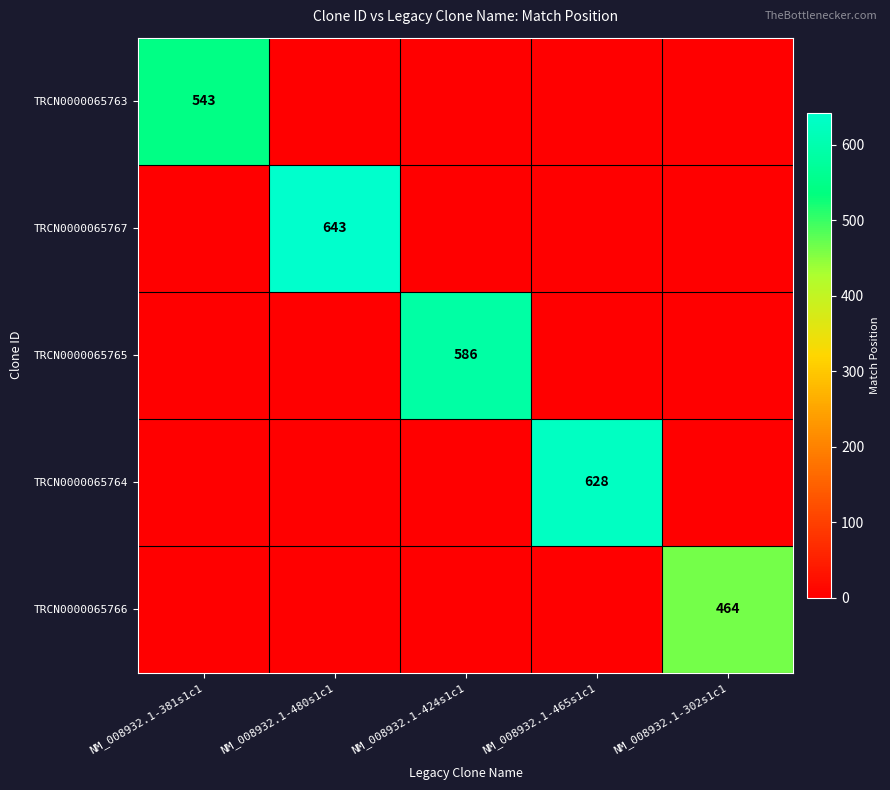

The TRCN0000065767 series shows 643 at NM_008932.1-480s1c1. True or false?

True